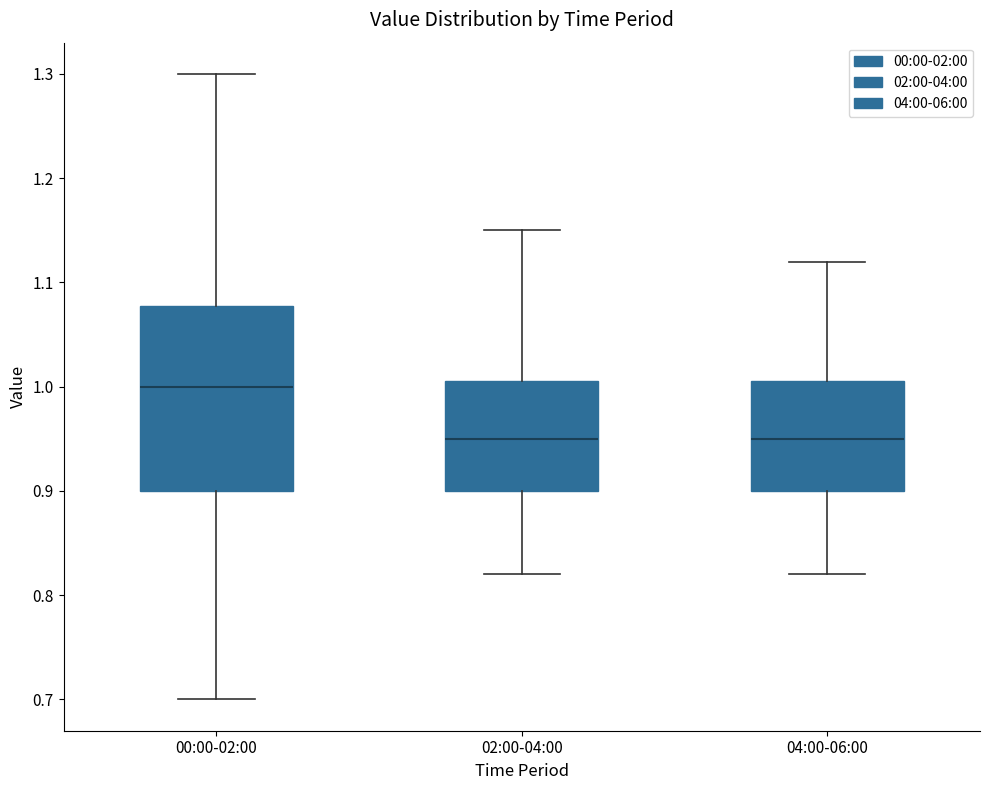

Which box has the highest median line?

00:00-02:00